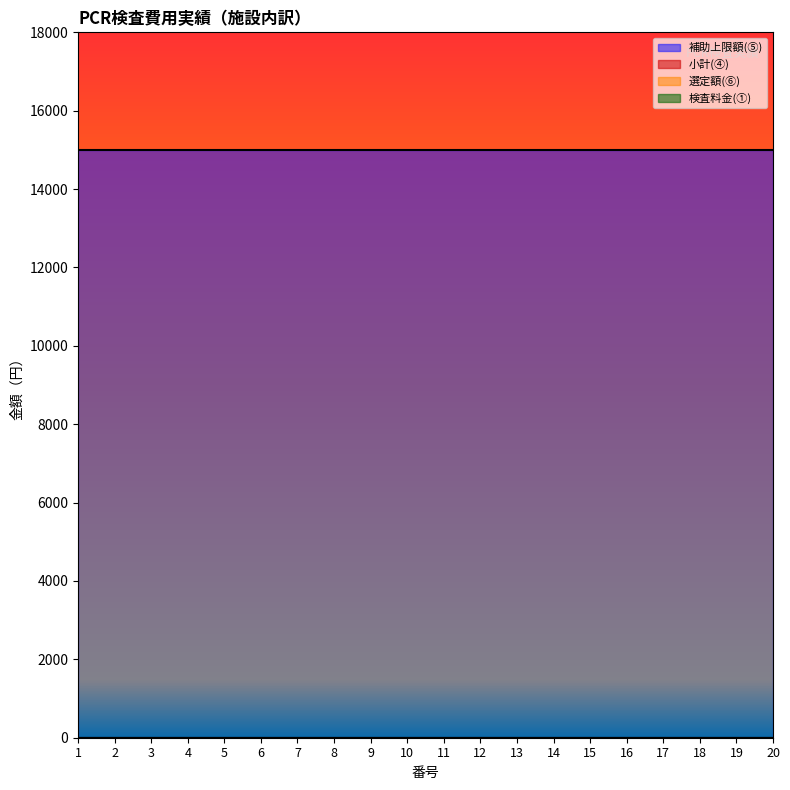

Which category has the highest value across all series?

1